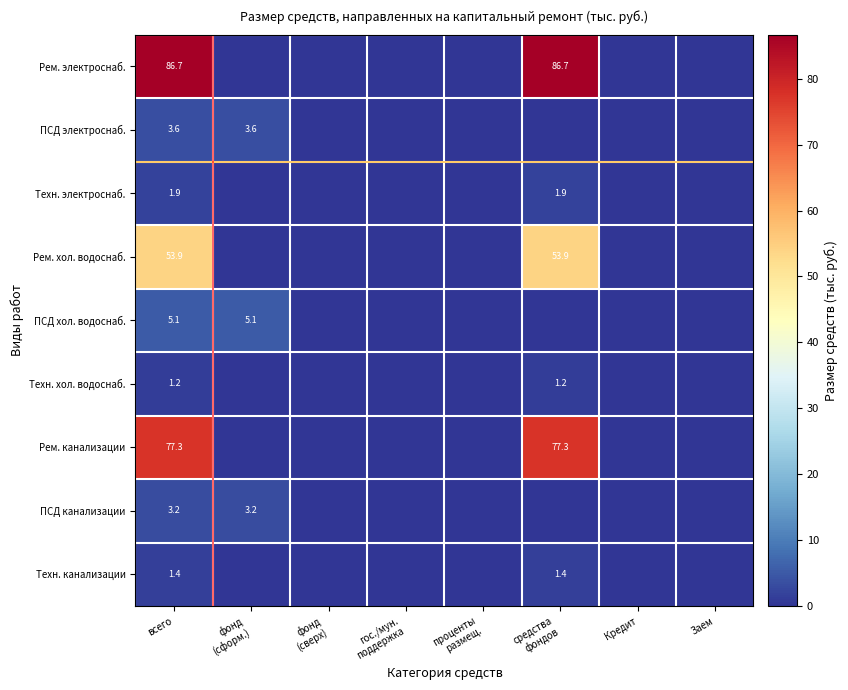

The value of Рем. хол. водоснаб. at проценты размещ. is 27.5. True or false?

False